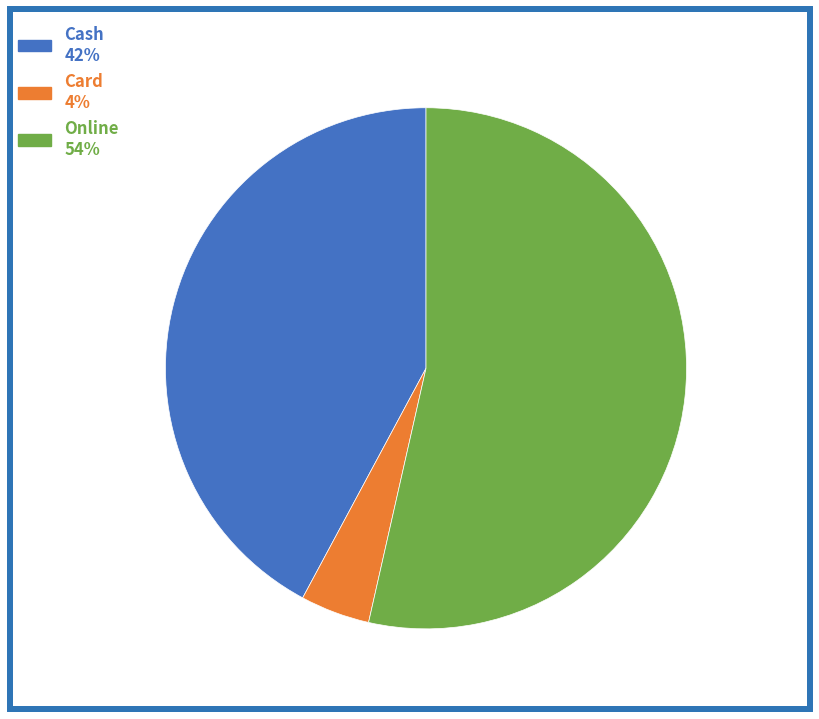

To the nearest percent, what portion does Card represent?

4%